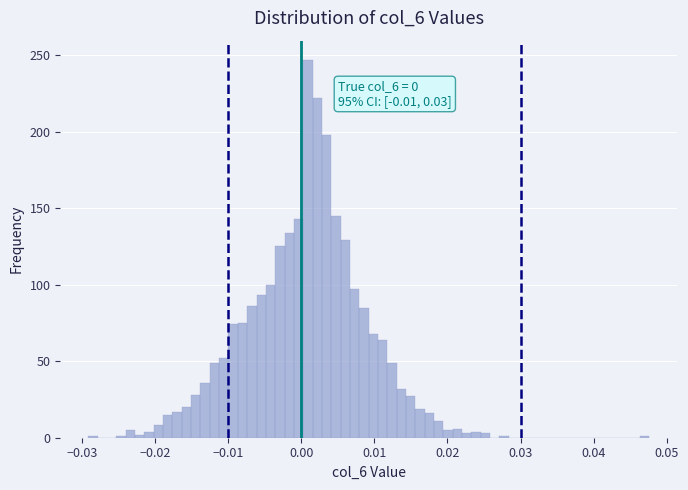

Read against the x-axis, roughly where is the centre of the tallest bar?

0.001